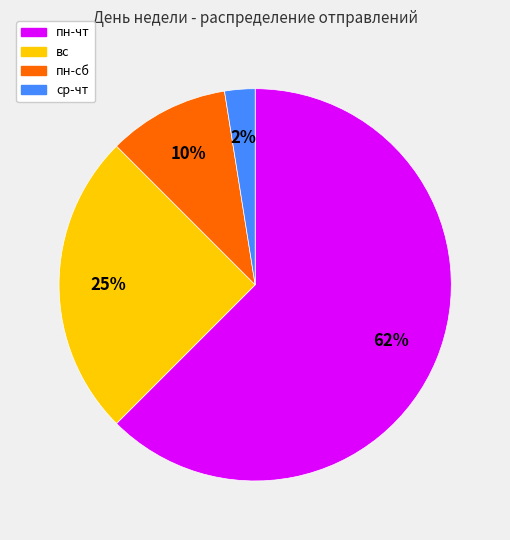

Between пн-чт and пн-сб, which is larger?

пн-чт